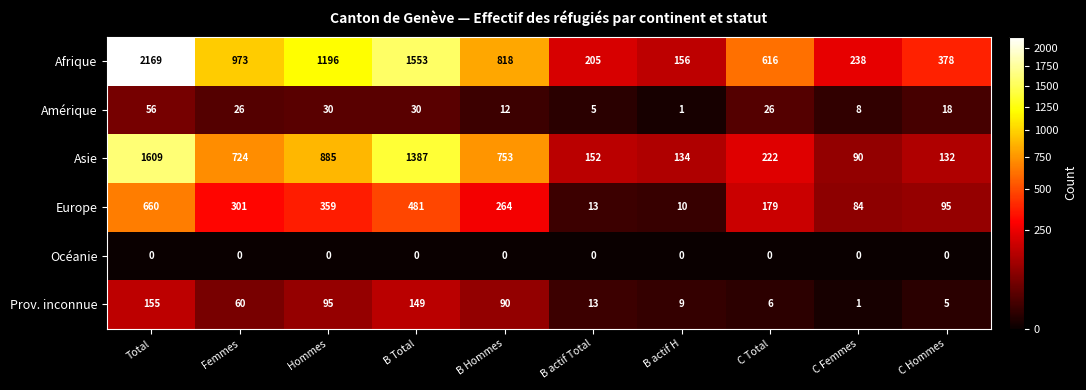

Is the value of Prov. inconnue at Femmes greater than the value of Océanie at Total?

Yes